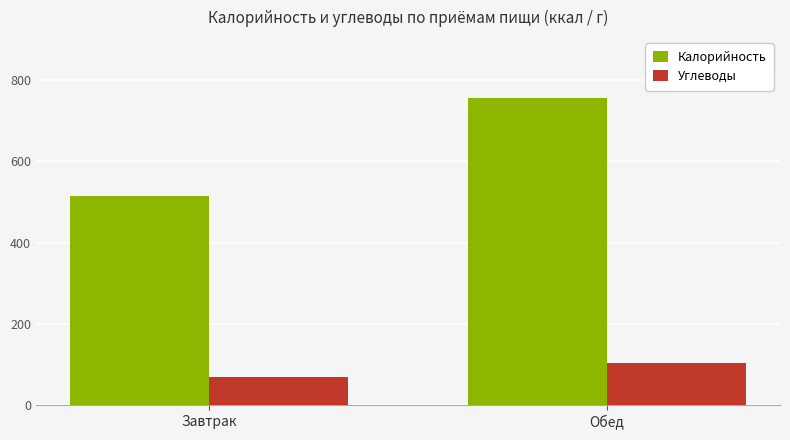

What is the value of the Углеводы bar at the 2nd from the left?

104.5